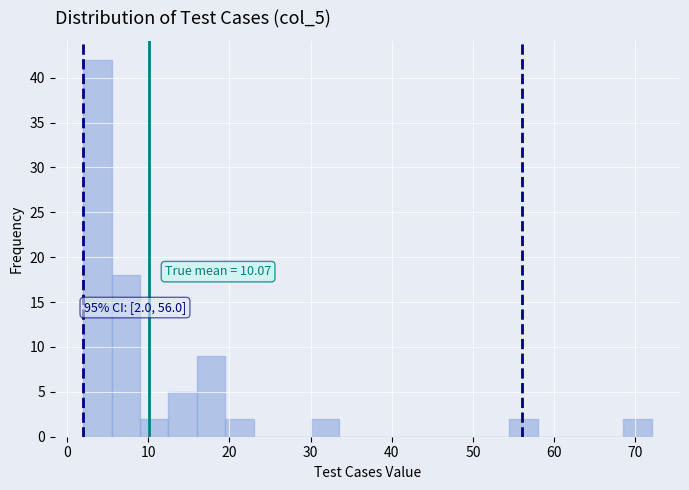

Read against the x-axis, roughly where is the centre of the tallest bar?

4